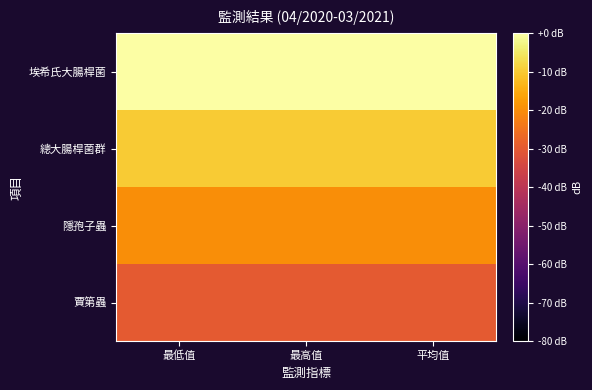

List the series in order of their peak value, highest first.

埃希氏大腸桿菌, 總大腸桿菌群, 隱孢子蟲, 賈第蟲